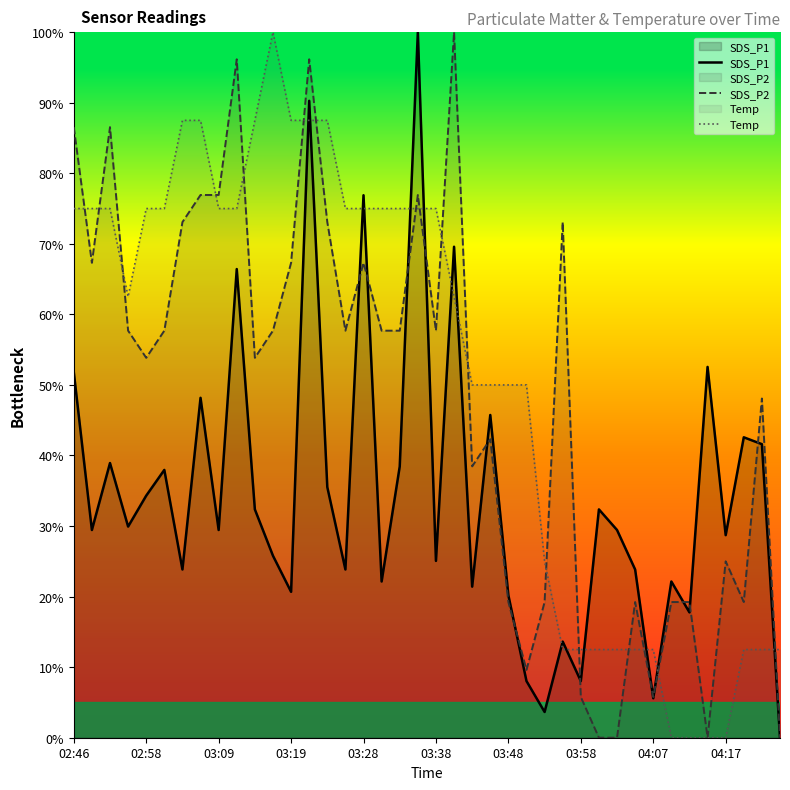

Where does the Temp series first go above 75?

02:46